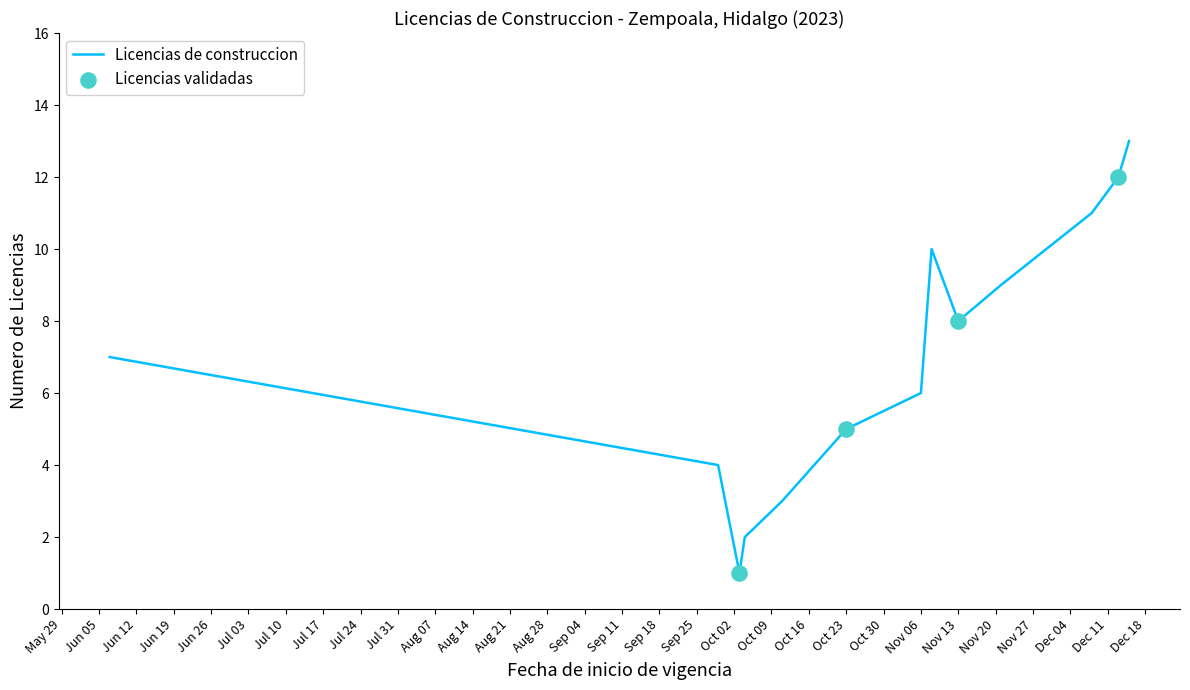

What is the greatest value displayed?

13